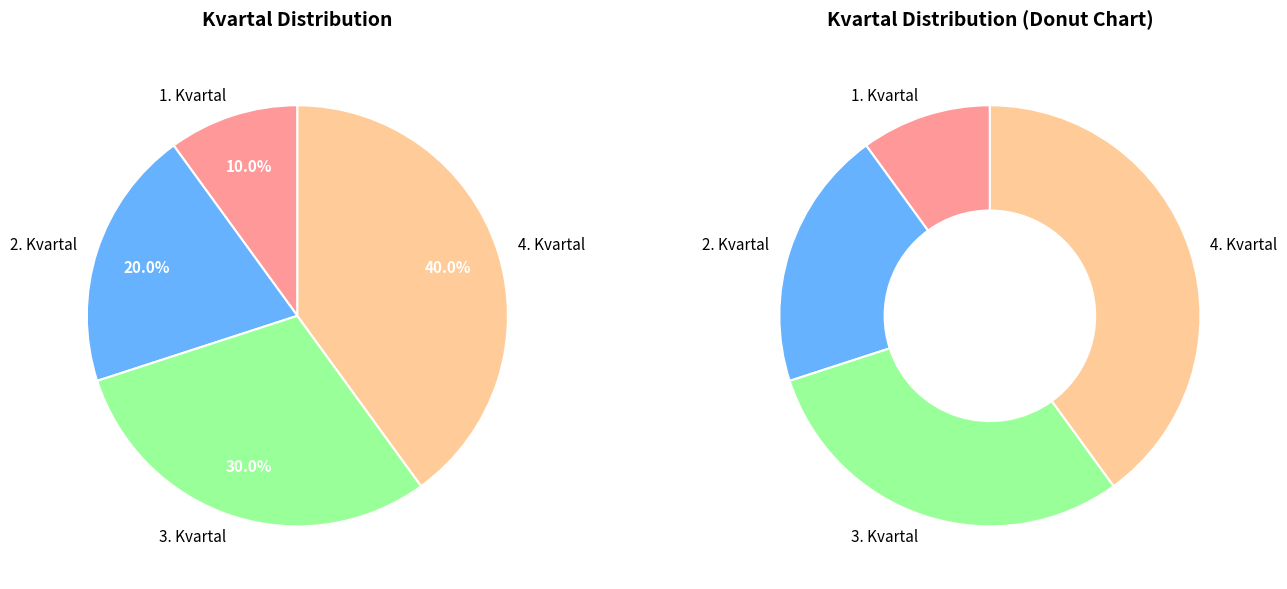

The 1. Kvartal slice represents 10% of the pie. True or false?

True